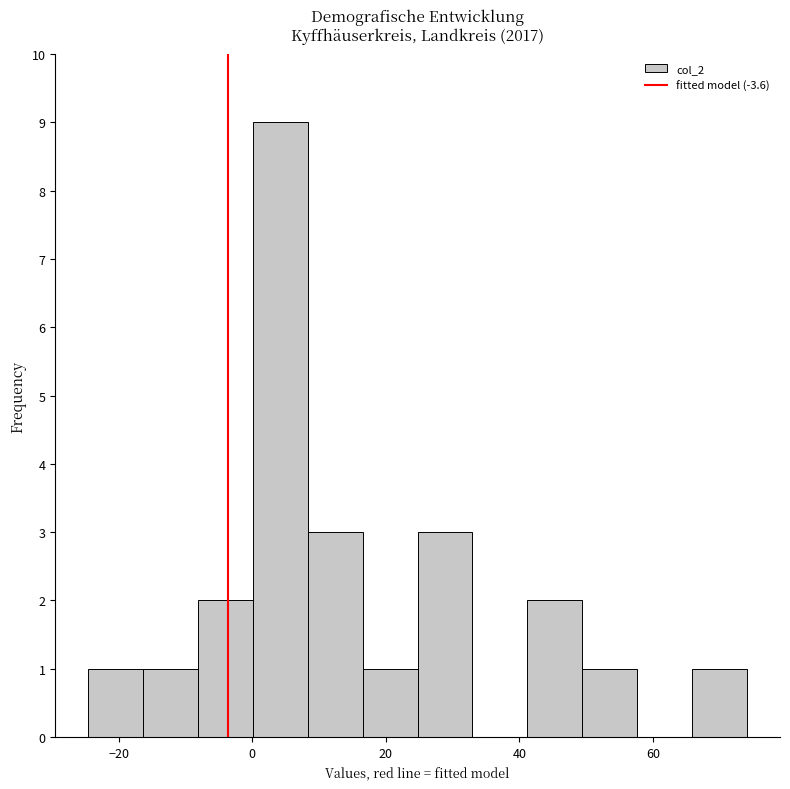

What is the height of the bar covering 0 to 8 on the x-axis? Neither the bar edges nor the heights are printed on the chart, so give them approximately, as read against the axes.

9